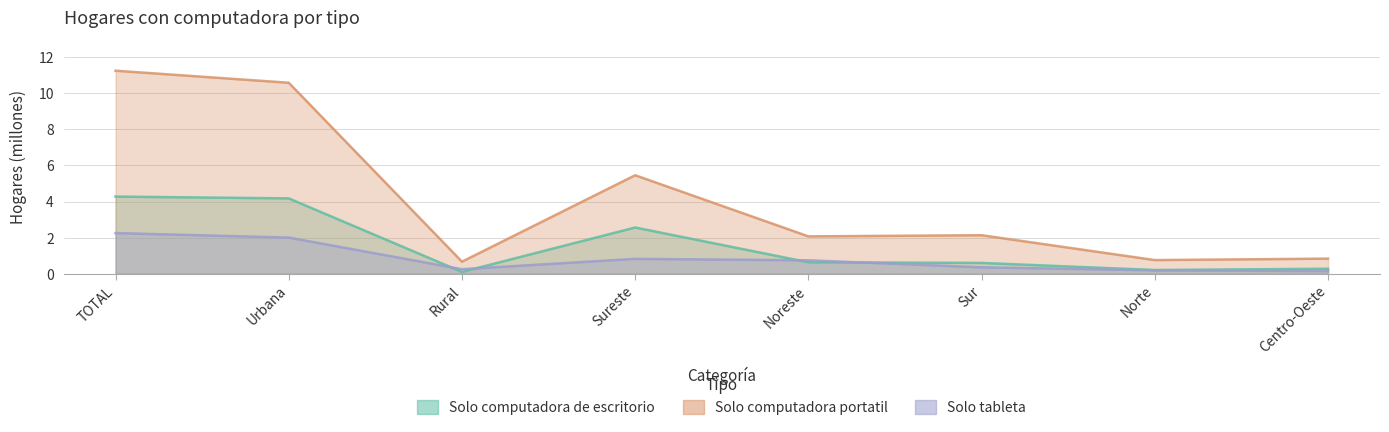

The Solo tableta series shows 0.4 at Sur. True or false?

True